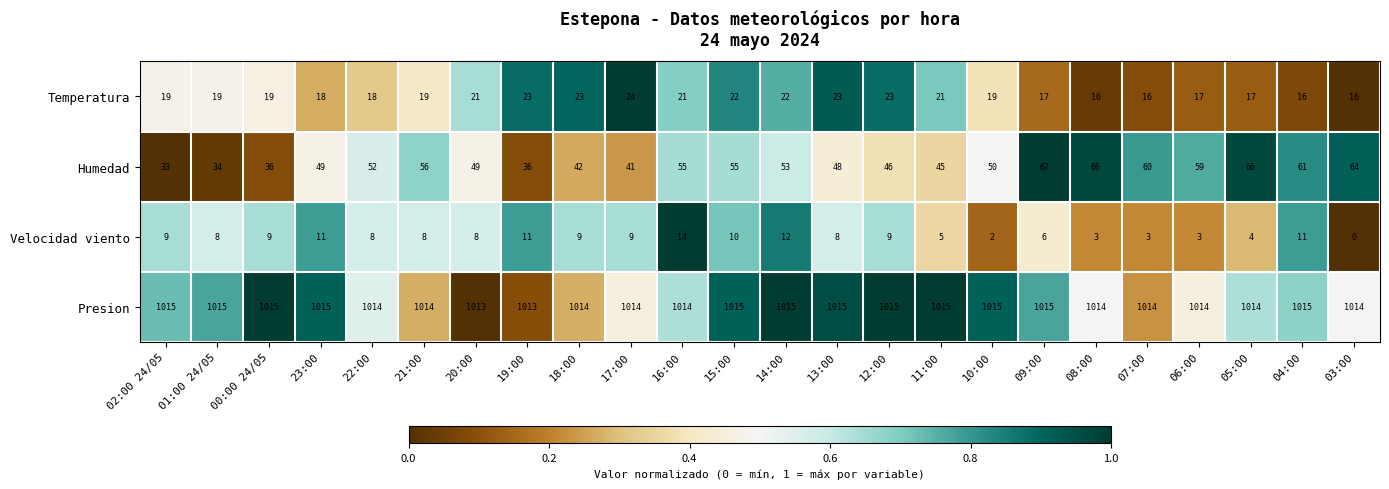

The value of Velocidad viento at 00:00 24/05 is 9. True or false?

True